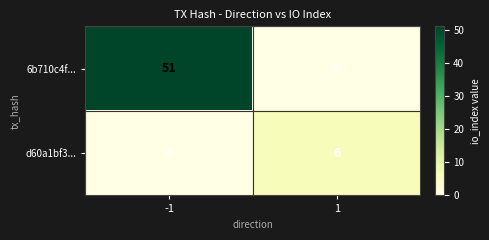

What is the highest value of the d60a1bf3... series?

6